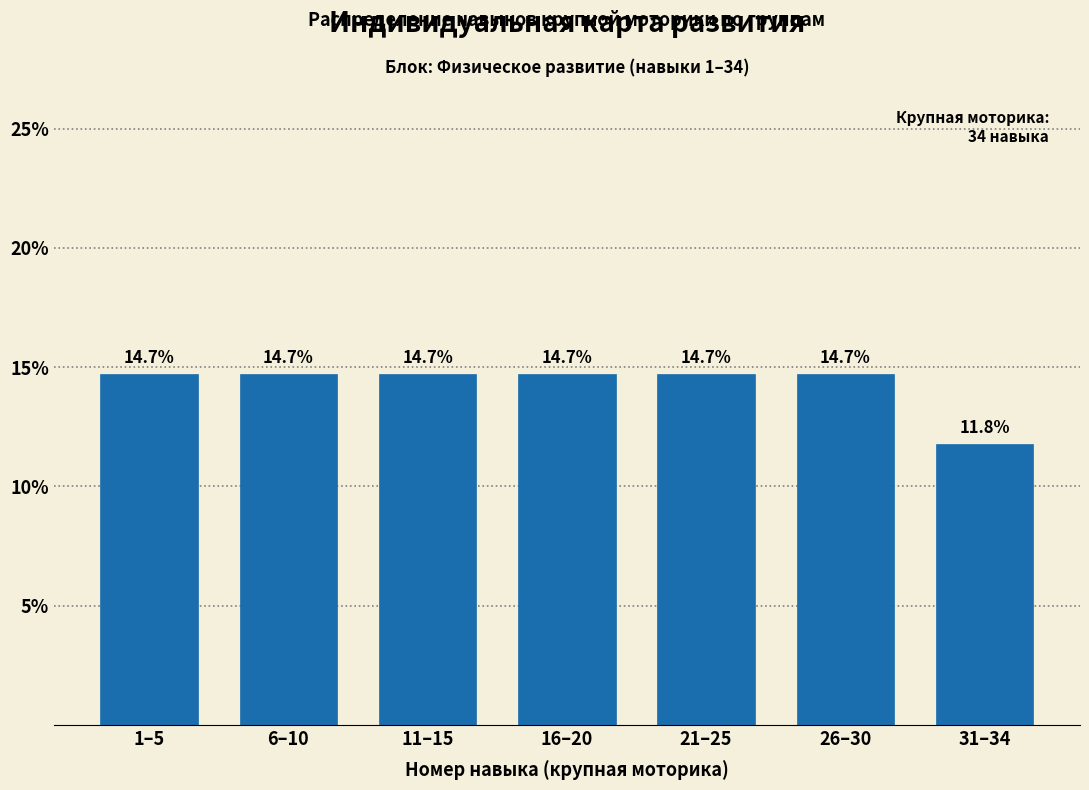

Reading left to right, what are all the values shown in this chart?

14.7	14.7	14.7	14.7	14.7	14.7	11.8